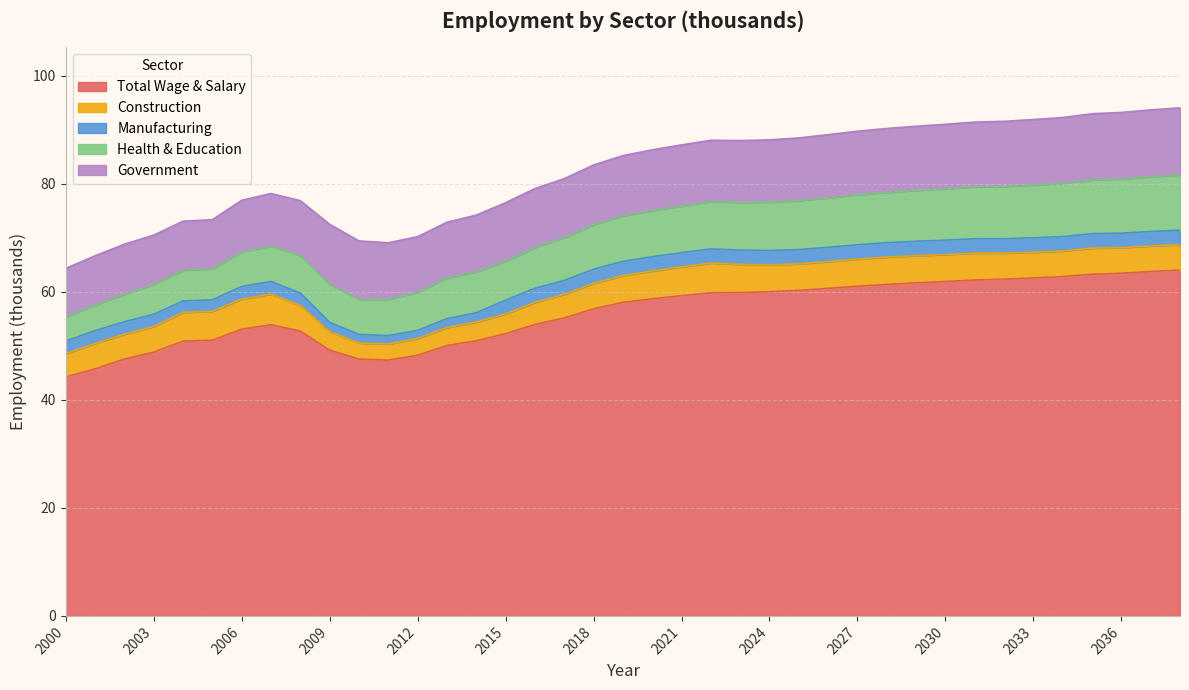

Reading left to right, list all the values displayed in this chart.

Total Wage & Salary: 44.3	45.7	47.6	48.8	50.9	51.0	53.1	53.9	52.7	49.2	47.5	47.4	48.3	50.1	50.9	52.3	54.0	55.2	56.9	58.0	58.7	59.3	59.8	59.9	60.0	60.3	60.7	61.0	61.4	61.7	61.9	62.2	62.3	62.6	62.8	63.3	63.5	63.8	64.0
Construction: 4.3	4.7	4.6	4.7	5.3	5.3	5.6	5.7	4.8	3.4	3.0	3.0	3.1	3.3	3.5	3.6	4.1	4.4	4.7	5.0	5.1	5.3	5.5	5.2	5.0	4.9	5.0	5.0	5.1	5.0	5.0	5.0	4.8	4.8	4.7	4.8	4.7	4.7	4.7
Manufacturing: 2.3	2.4	2.3	2.3	2.1	2.1	2.3	2.4	2.3	1.7	1.6	1.6	1.5	1.6	1.7	2.6	2.6	2.6	2.6	2.6	2.7	2.6	2.6	2.6	2.6	2.6	2.7	2.7	2.7	2.7	2.7	2.7	2.7	2.7	2.7	2.7	2.7	2.7	2.7
Health & Education: 4.5	4.7	5.1	5.5	5.7	5.7	6.4	6.5	7.0	7.0	6.5	6.7	7.0	7.6	7.6	7.2	7.5	7.9	8.3	8.4	8.6	8.6	8.7	8.8	9.0	9.1	9.2	9.3	9.3	9.4	9.5	9.6	9.7	9.8	9.9	10.0	10.1	10.1	10.2
Government: 8.9	9.1	9.3	9.1	9.1	9.1	9.5	9.8	10.1	11.1	10.8	10.5	10.3	10.3	10.5	10.8	10.9	10.9	11.0	11.2	11.2	11.3	11.4	11.4	11.5	11.6	11.7	11.8	11.8	11.9	11.9	12.0	12.1	12.1	12.2	12.2	12.3	12.4	12.4